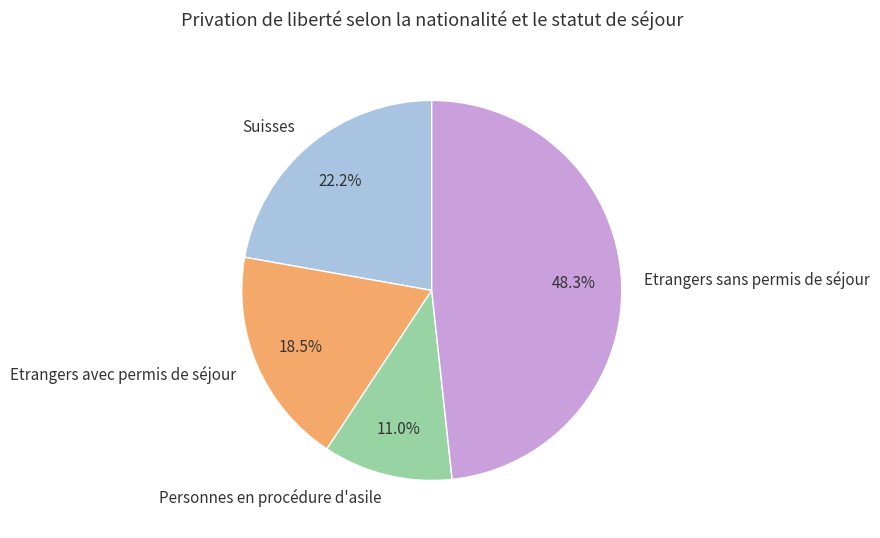

Does Etrangers avec permis de séjour represent more than half of the total?

No